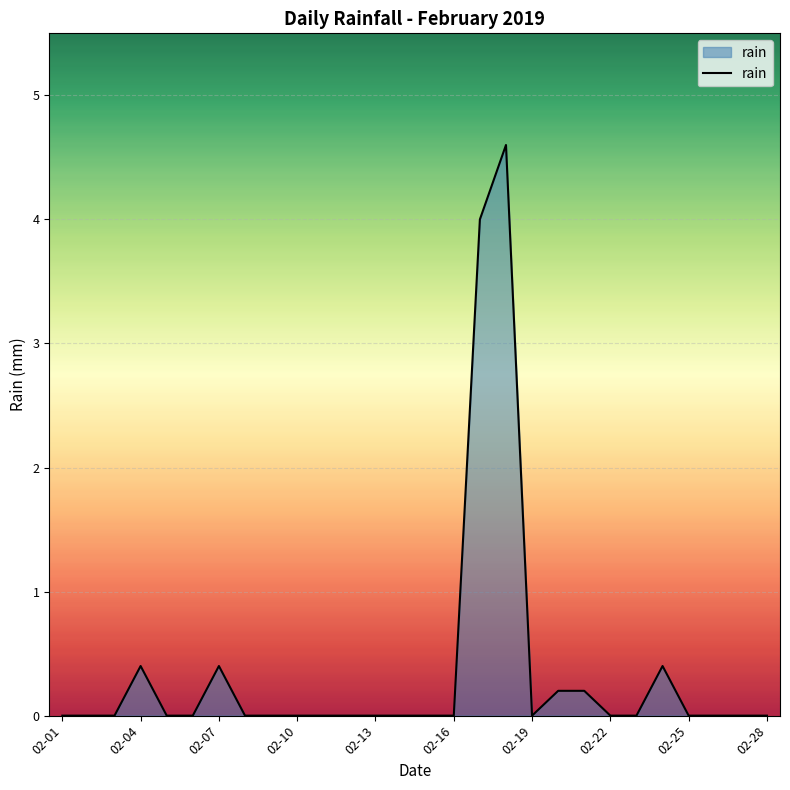

What is the greatest value displayed?

4.6